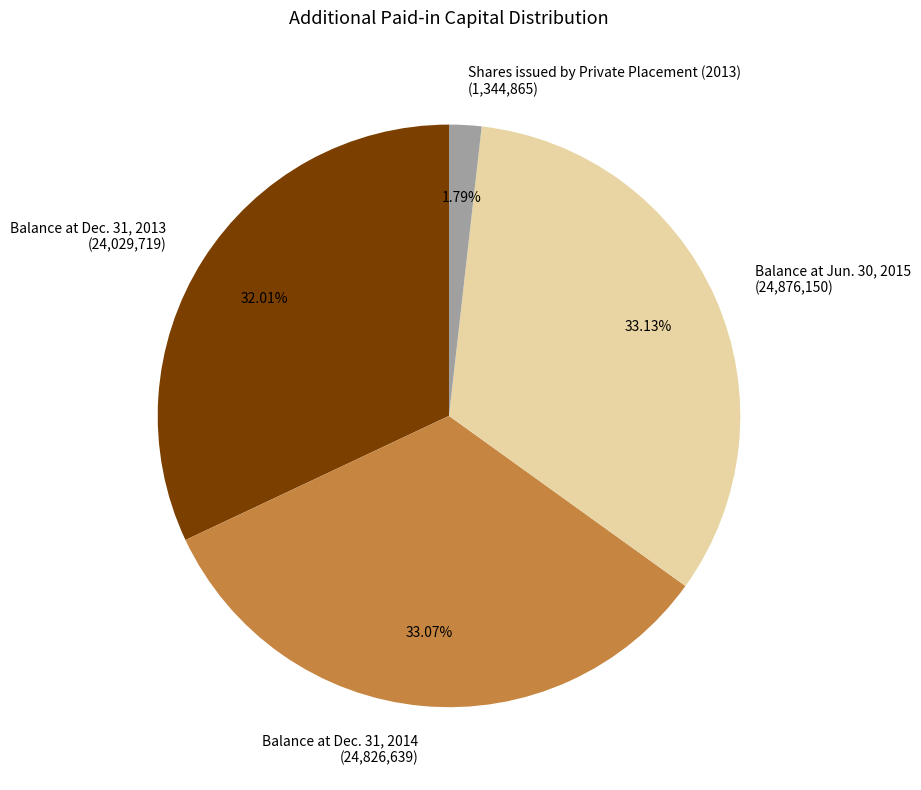

True or false: Balance at Dec. 31, 2014 accounts for 26% of the total.

False